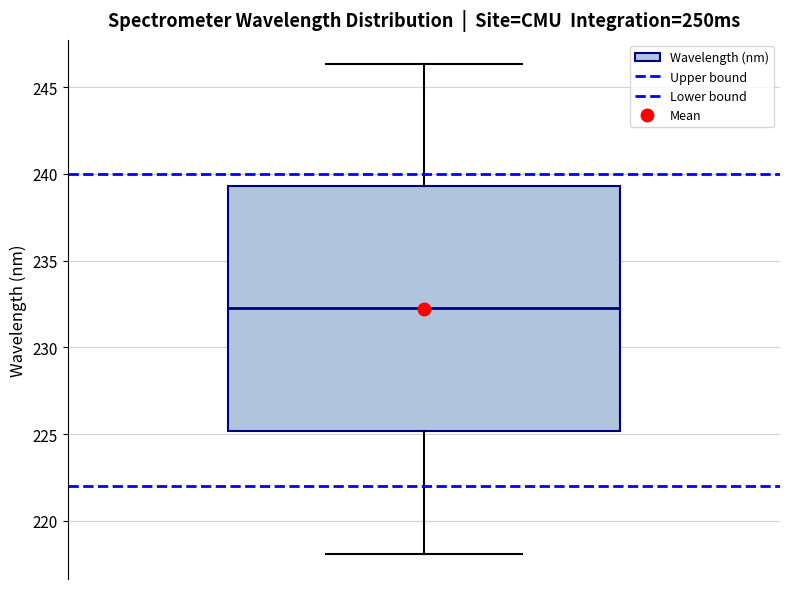

Transcribe this box plot: give where the median line is, the range the box spans, and where the two whiskers end, as read against the y-axis. The values are not printed on the chart, so give them approximately, as read against the axis.

median 232.5, box 225.0 to 239.5, whiskers 218.0 to 246.5